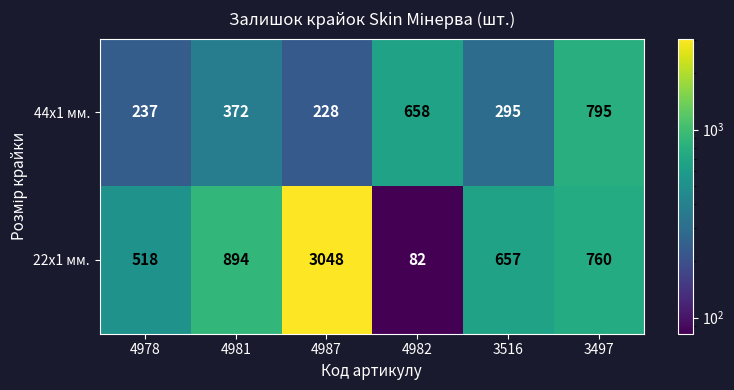

At which category is the sum across all series the highest?

4987